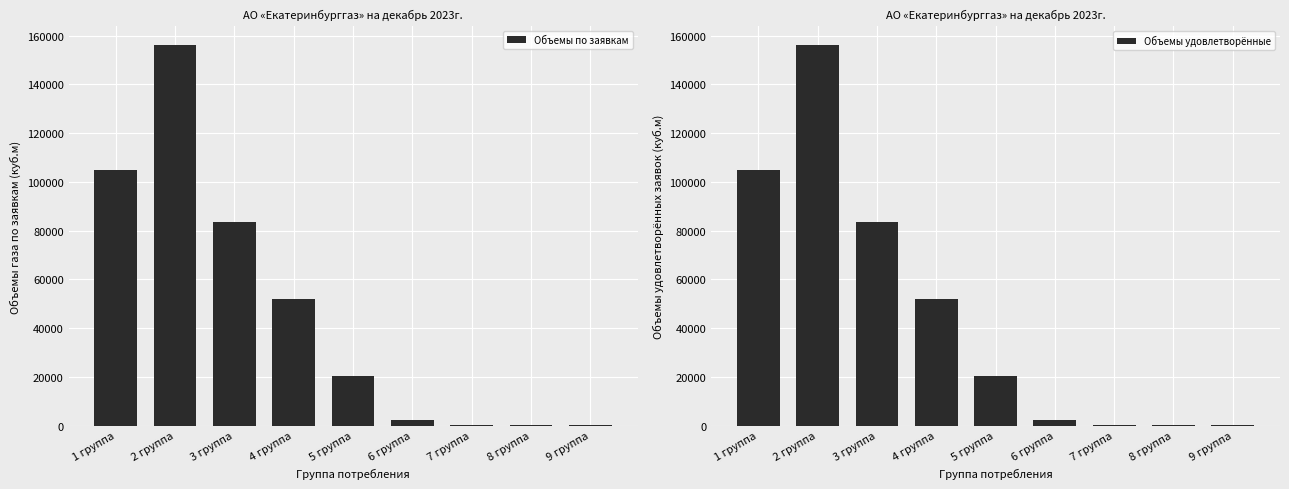

What is the minimum value for Объемы удовлетворённые?

8.0